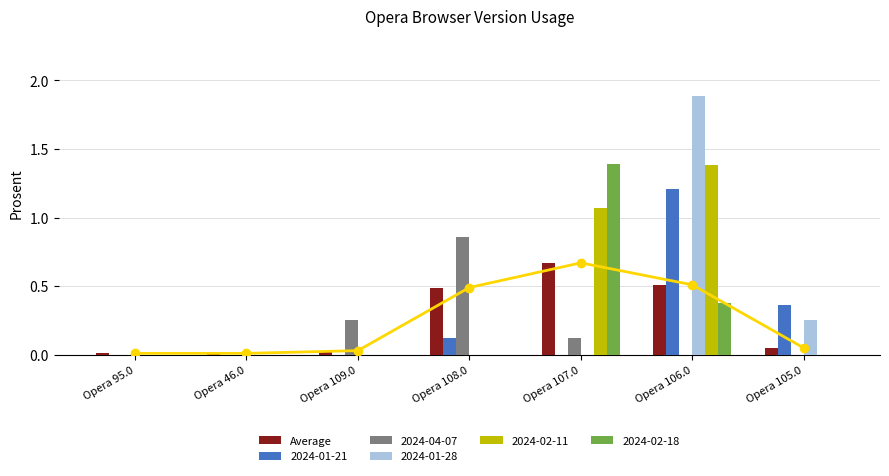

What is the maximum value for 2024-01-21?

1.2